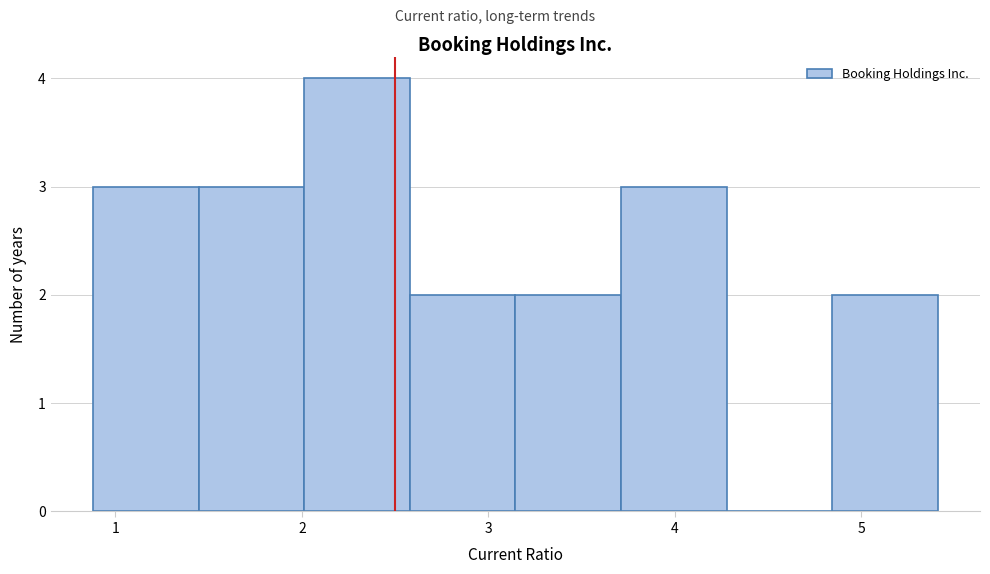

How tall is the bar that spans 3.7 to 4.3 on the x-axis? Neither the bar edges nor the heights are printed on the chart, so give them approximately, as read against the axes.

3